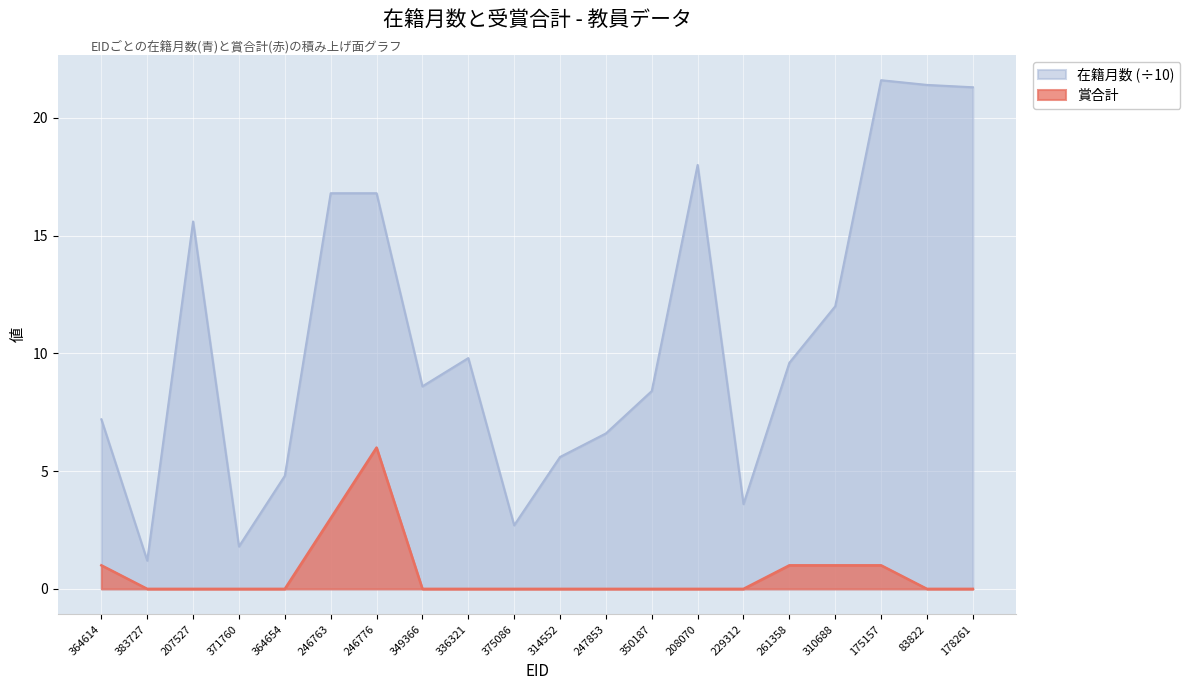

True or false: 賞合計 has more than 1 points higher than both neighbors.

False